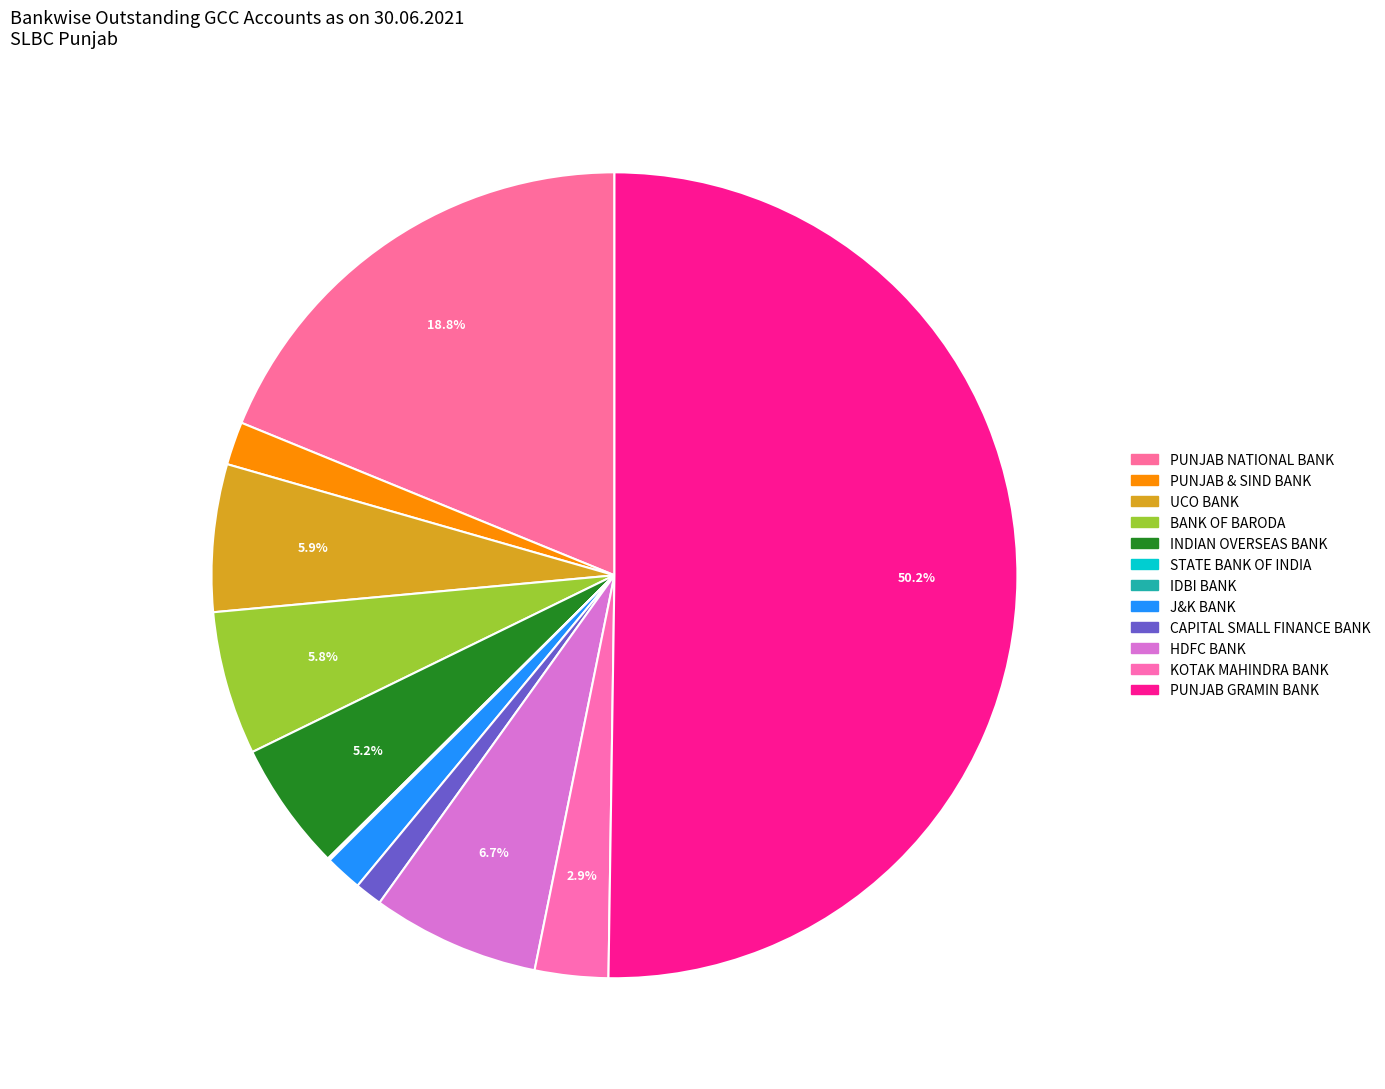

To the nearest percent, what is the average slice percentage?

8%